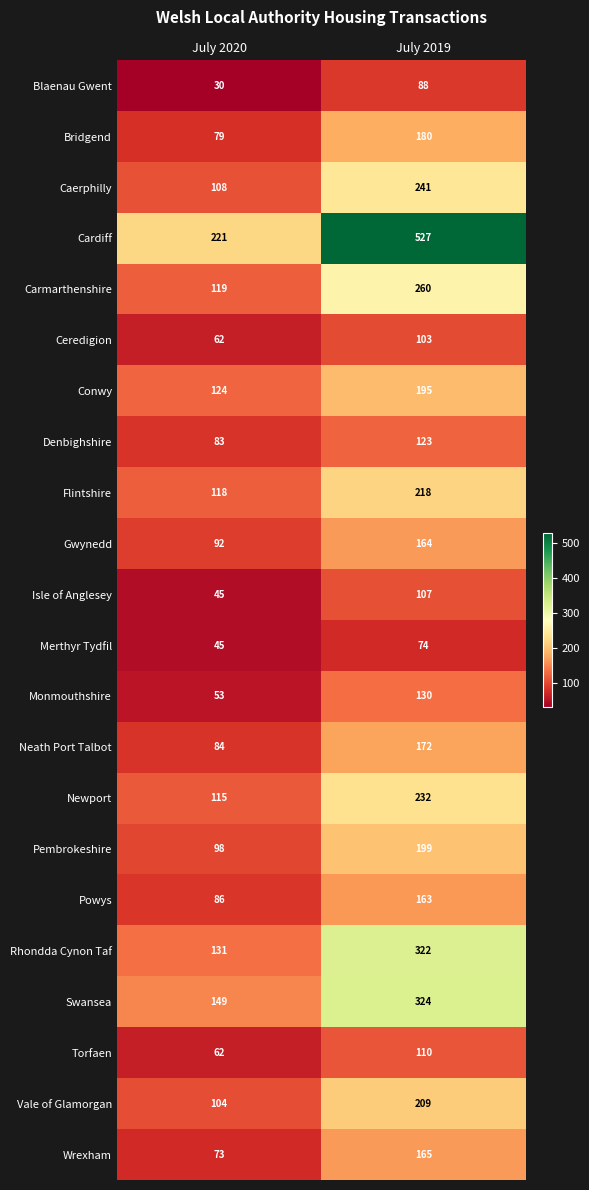

The Gwynedd series shows 145 at July 2020. True or false?

False